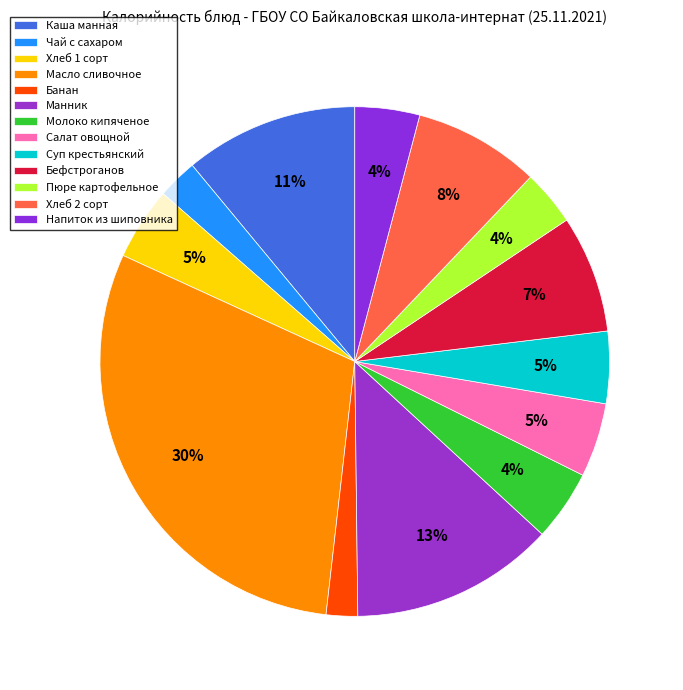

What percentage is the Хлеб 2 сорт slice, to the nearest percent?

8%